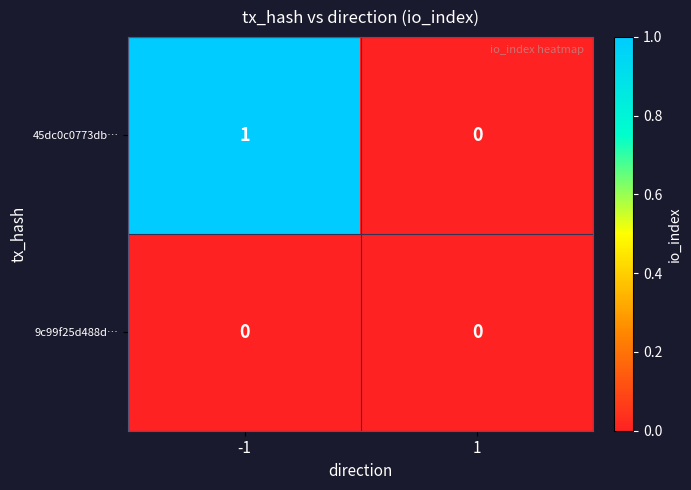

Reading left to right, list all the values displayed in this chart.

45dc0c0773db…: -1=1	1=0
9c99f25d488d…: -1=0	1=0